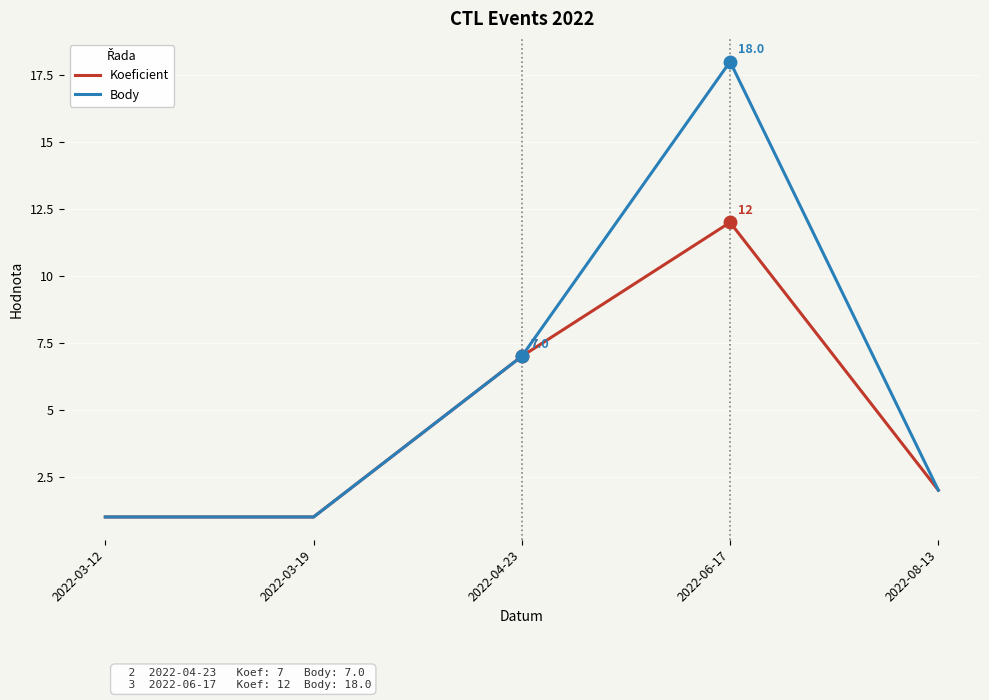

What is the average value of the Koeficient series?

5